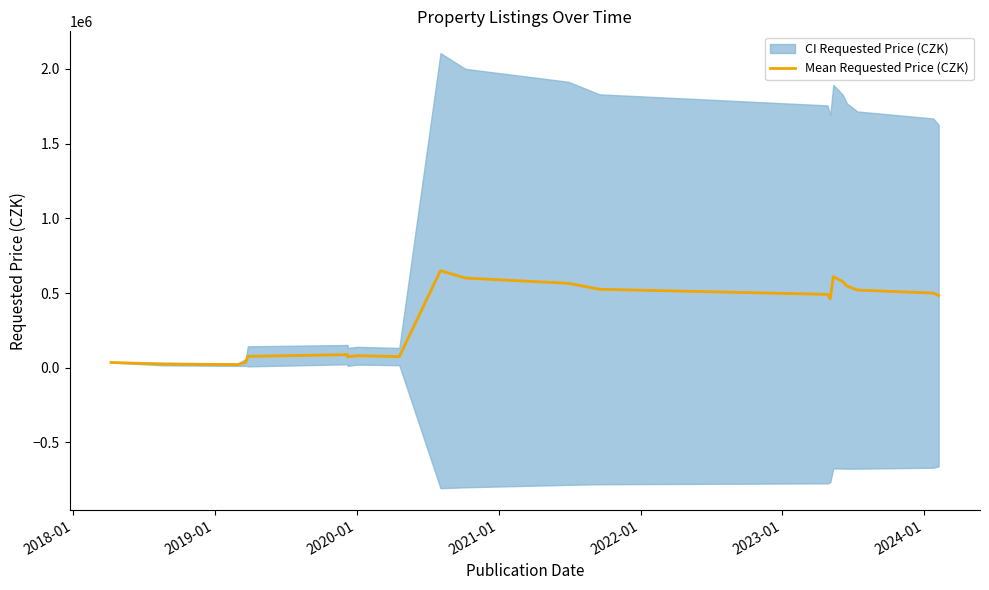

Does the chart display data point markers on the line(s)?

No